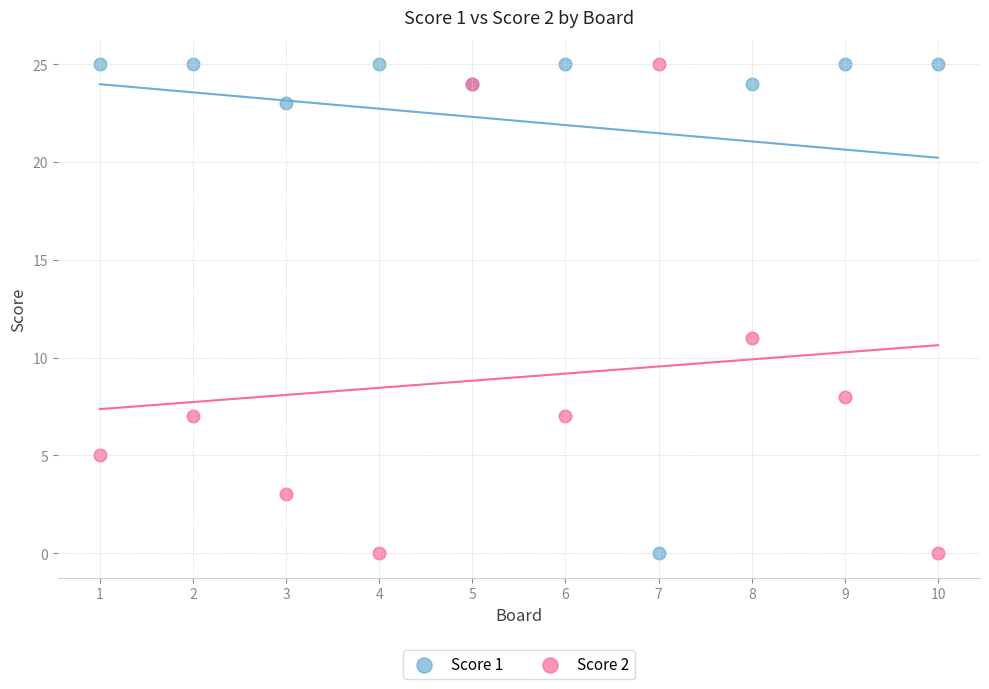

What is the X range (max minus min) for the scatter plot?

9